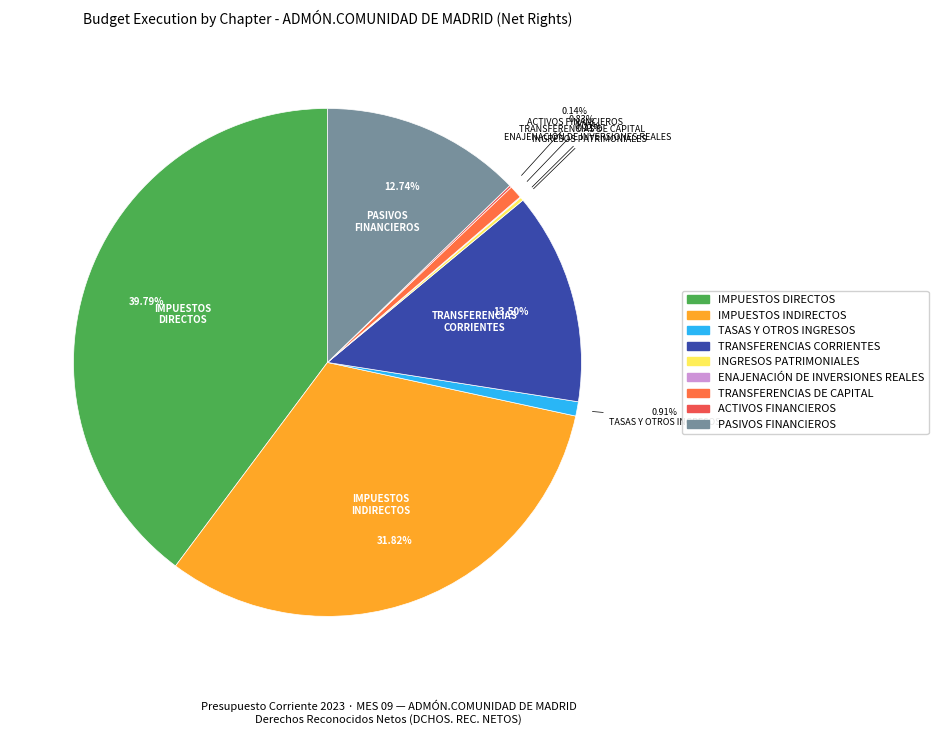

What portion of the pie excludes TRANSFERENCIAS DE CAPITAL?

99.2%